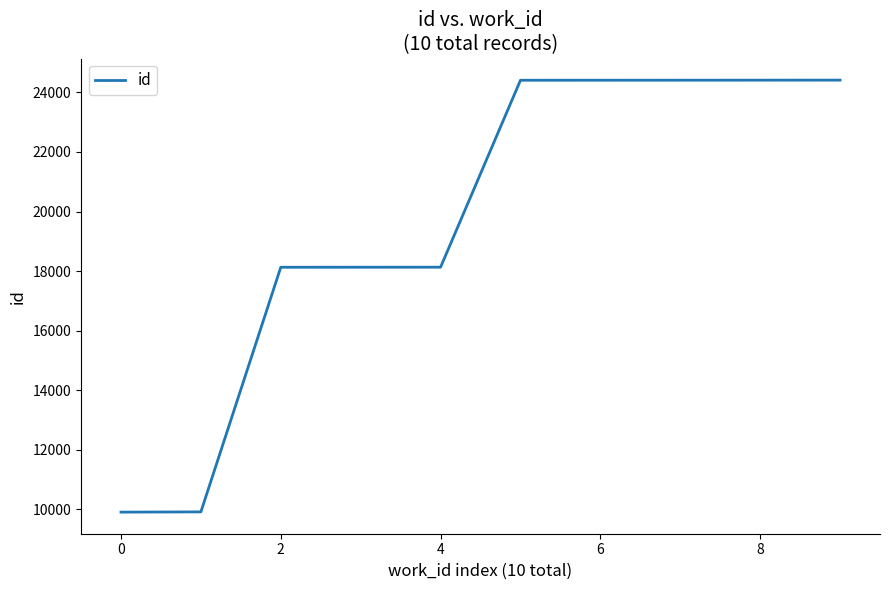

What is the difference between the maximum and minimum values?

14507